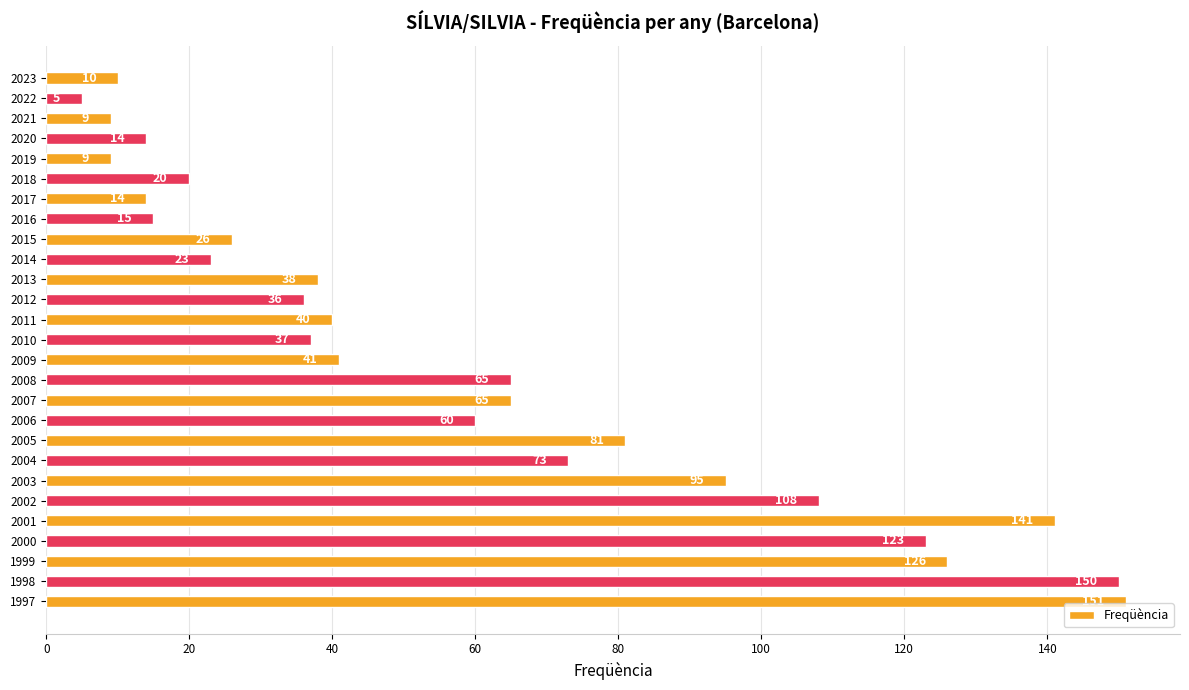

What is the value of the 8th bar from the top?

15